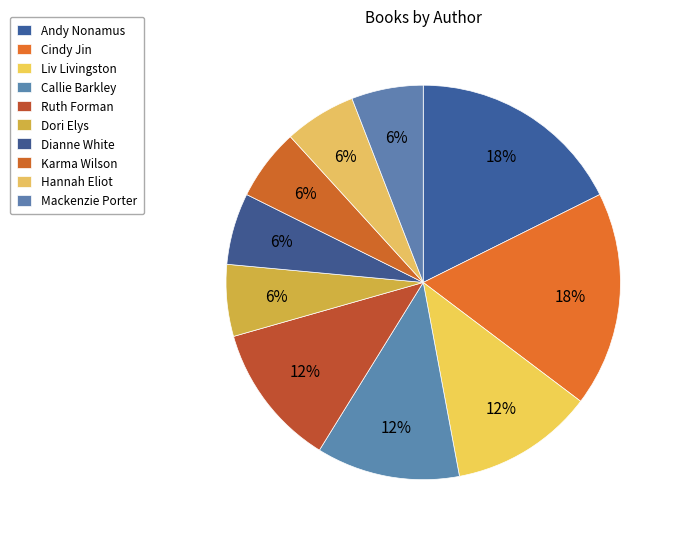

Is there a majority slice in this chart?

No